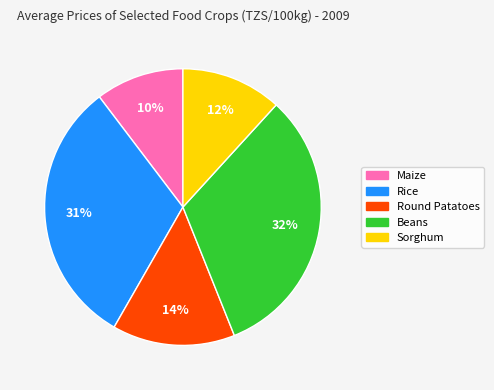

Does any single category account for the majority?

No